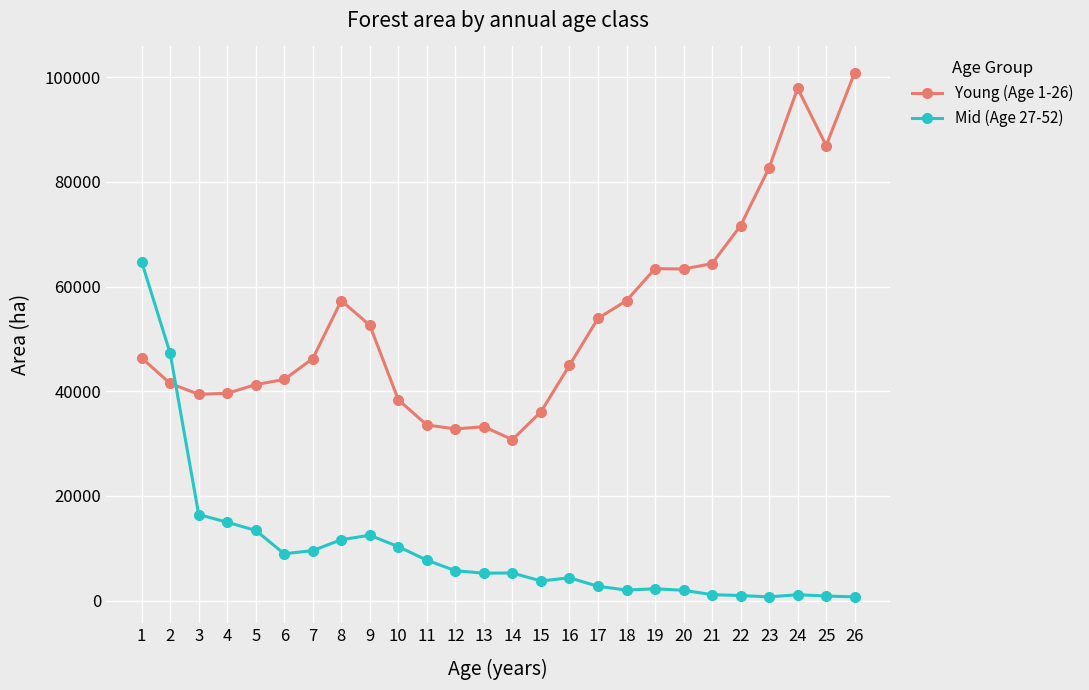

What is the greatest value displayed?

100844.7